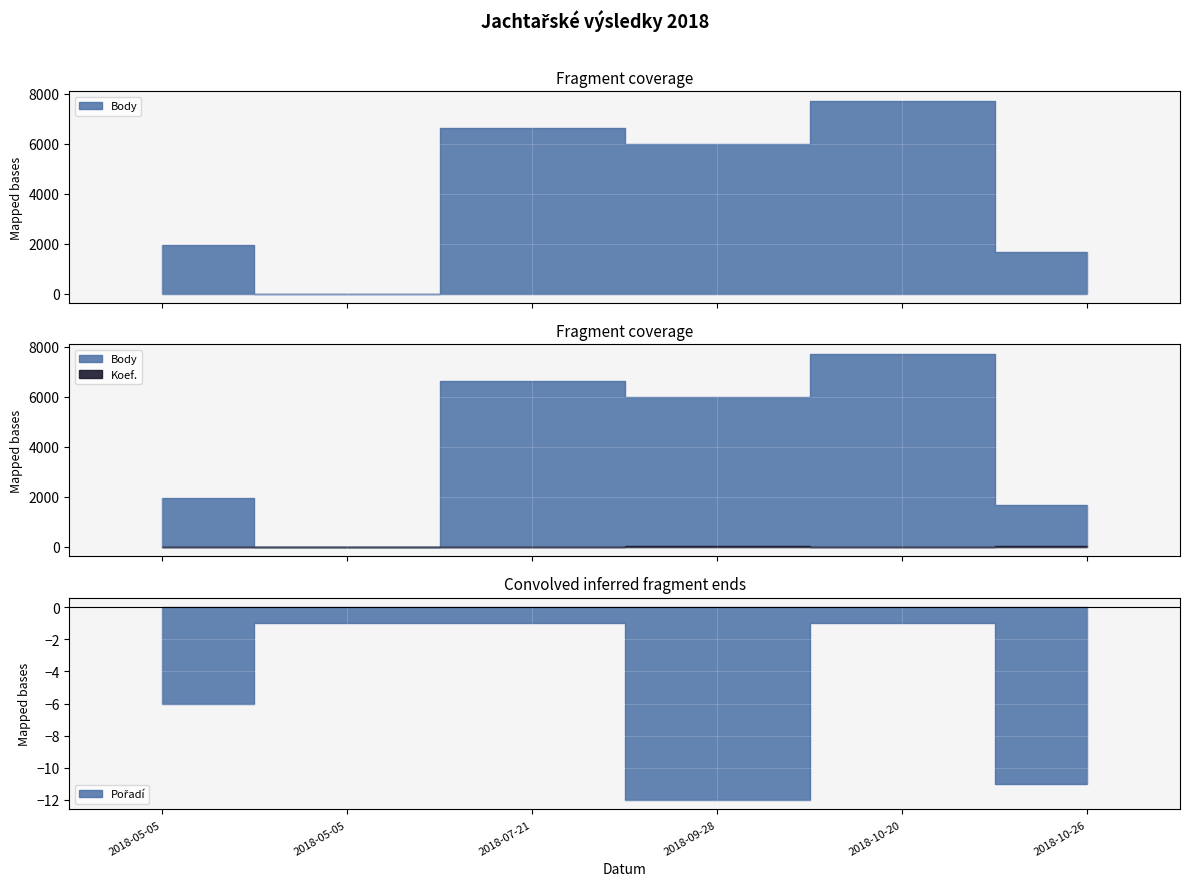

What are all the series names shown in the legend?

Body, Koef., Pořadí